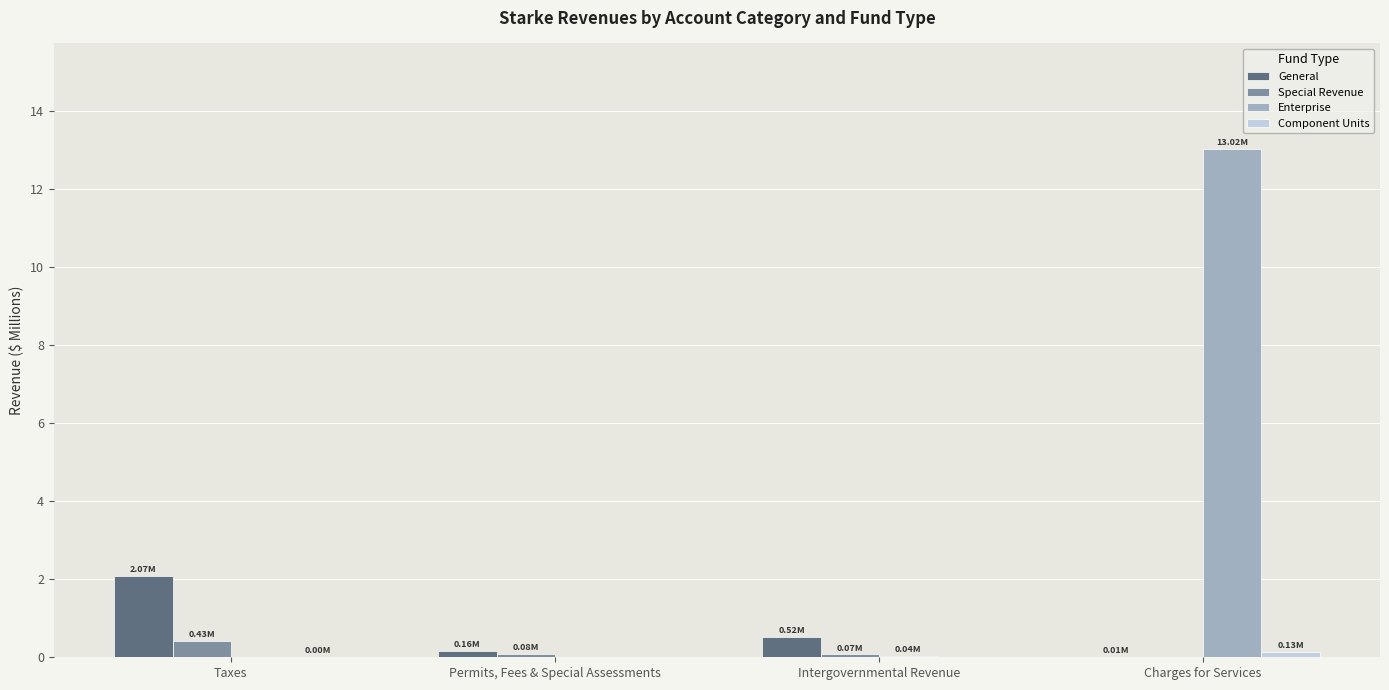

Which category has the highest value in the Enterprise series?

Charges for Services